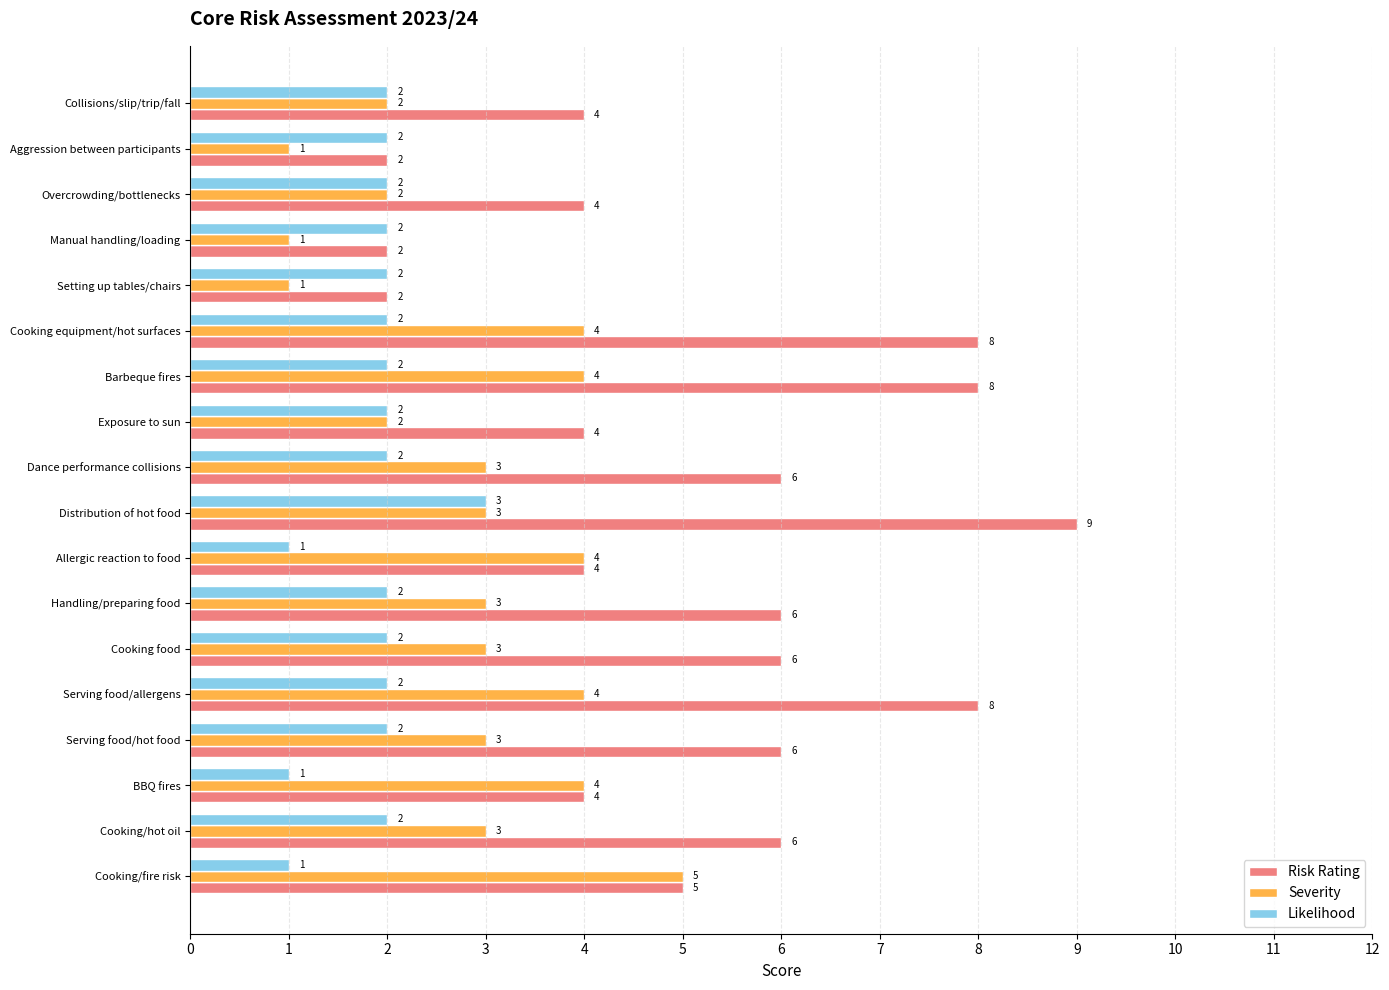

How many data points does each series have?

18